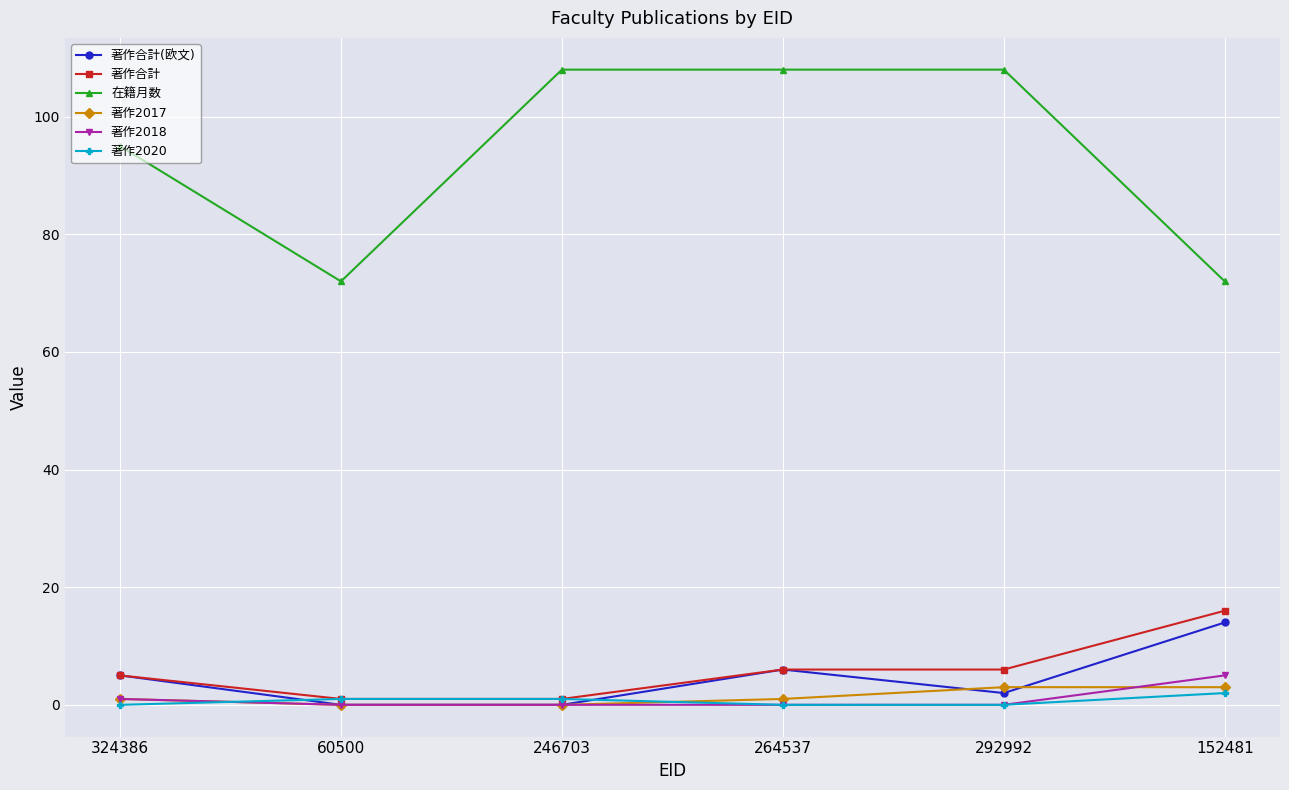

At how many categories does at least one series exceed 70?

6